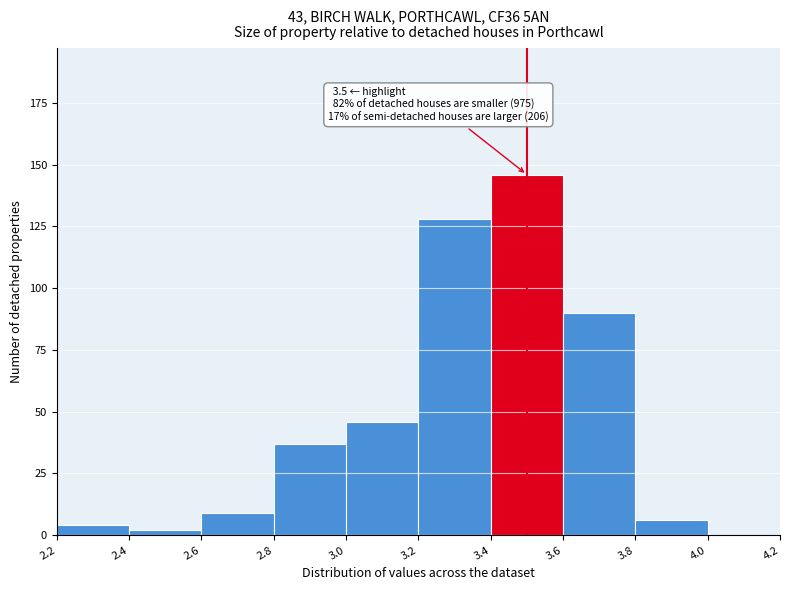

Over which range of the x-axis is the bar tallest?

3.4 to 3.6